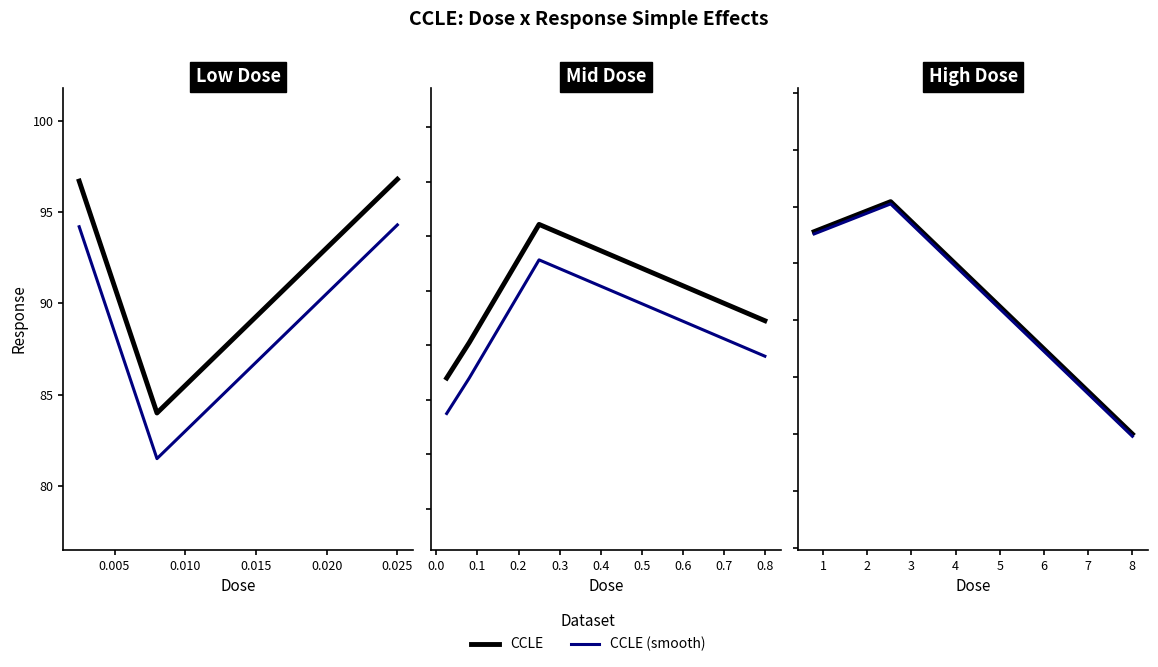

The value of CCLE (smooth) at 0.005 is 178.5. True or false?

False